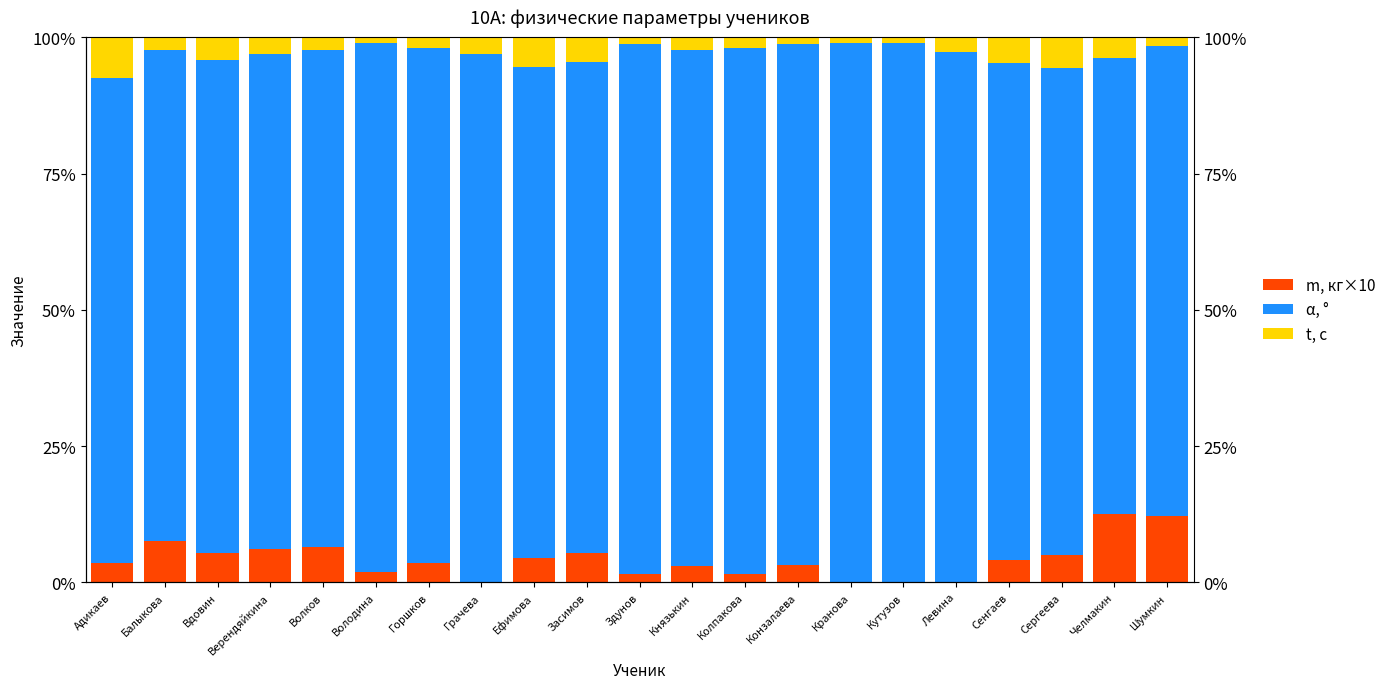

Reading left to right, extract all data points from this chart.

m, кг×10: Адикаев=3.6	Балыкова=7.5	Вдовин=5.4	Верендяйкина=6.1	Волков=6.5	Володина=1.9	Горшков=3.6	Грачева=0.0	Ефимова=4.5	Засимов=5.4	Здунов=1.6	Князькин=2.9	Колпакова=1.6	Конзалаева=3.2	Кранова=0.0	Кутузов=0.0	Левина=0.0	Сенгаев=4.1	Сергеева=5.1	Челмакин=12.6	Шумкин=12.1
α, °: Адикаев=89.0	Балыкова=90.1	Вдовин=90.4	Верендяйкина=90.9	Волков=91.1	Володина=97.0	Горшков=94.3	Грачева=96.9	Ефимова=90.1	Засимов=90.1	Здунов=97.1	Князькин=94.8	Колпакова=96.5	Конзалаева=95.5	Кранова=98.9	Кутузов=99.0	Левина=97.3	Сенгаев=91.3	Сергеева=89.3	Челмакин=83.7	Шумкин=86.4
t, с: Адикаев=7.5	Балыкова=2.4	Вдовин=4.2	Верендяйкина=3.0	Волков=2.3	Володина=1.0	Горшков=2.0	Грачева=3.1	Ефимова=5.4	Засимов=4.5	Здунов=1.3	Князькин=2.3	Колпакова=1.9	Конзалаева=1.3	Кранова=1.1	Кутузов=1.0	Левина=2.7	Сенгаев=4.7	Сергеева=5.6	Челмакин=3.8	Шумкин=1.6